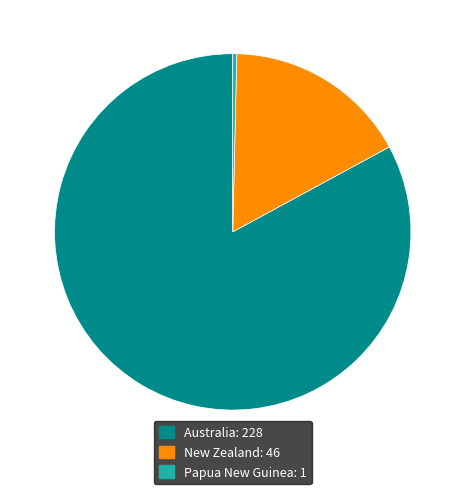

Is there any slice that represents more than half of the pie?

Yes